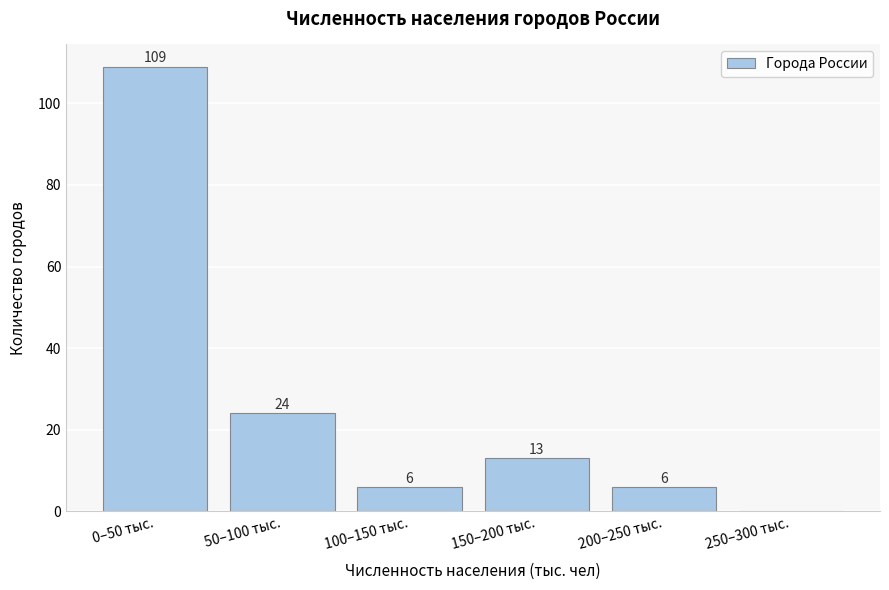

What value does the data have at 150–200 тыс.?

13